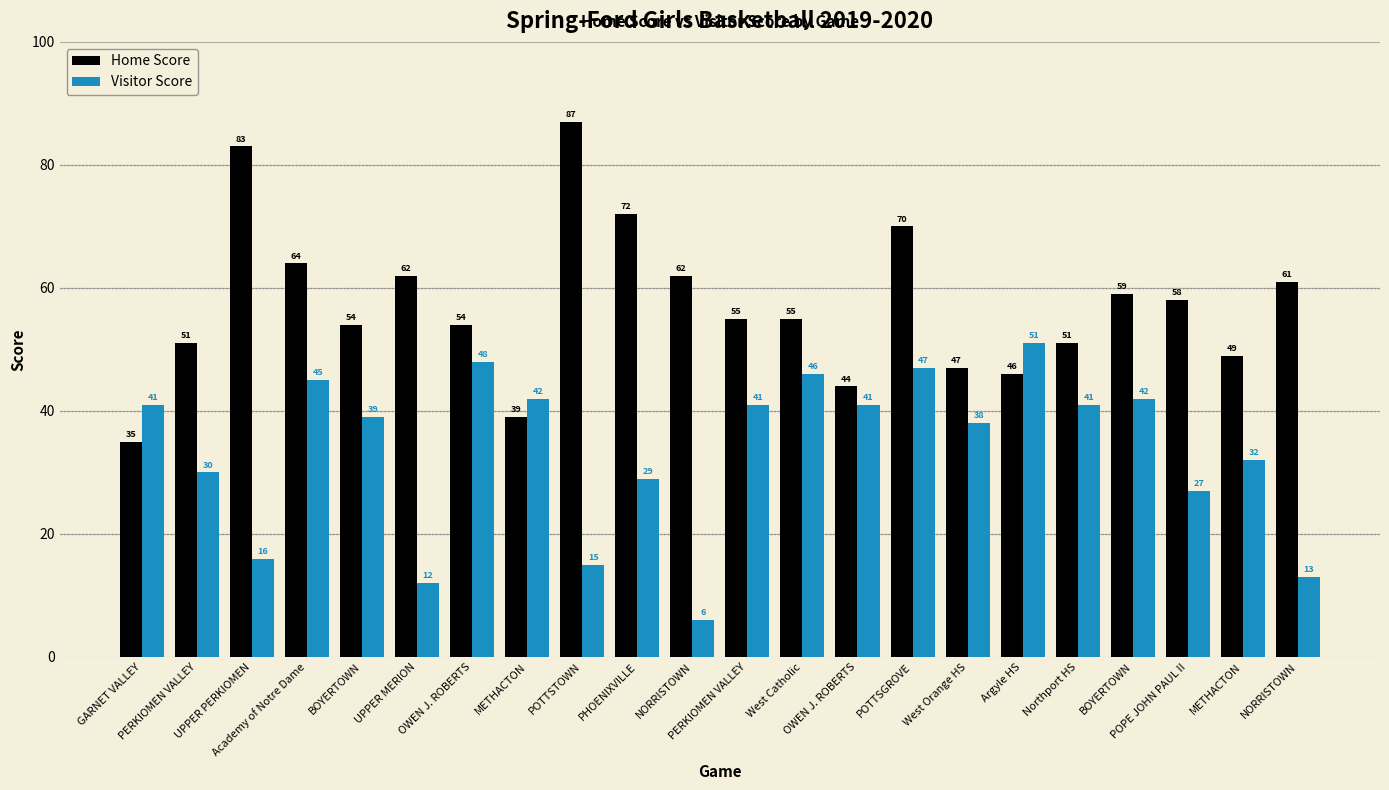

What is the label of the 13th bar from the right?

PHOENIXVILLE